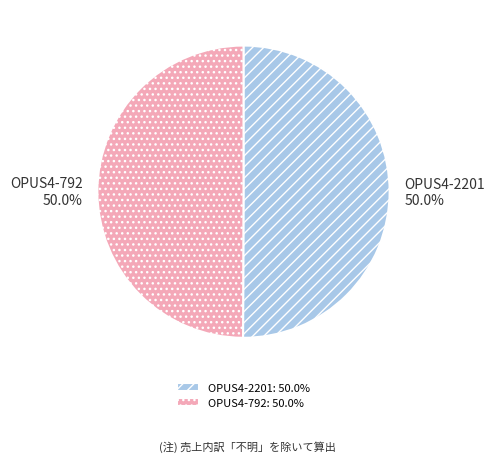

Is it true that OPUS4-792 is 59% of the pie?

False